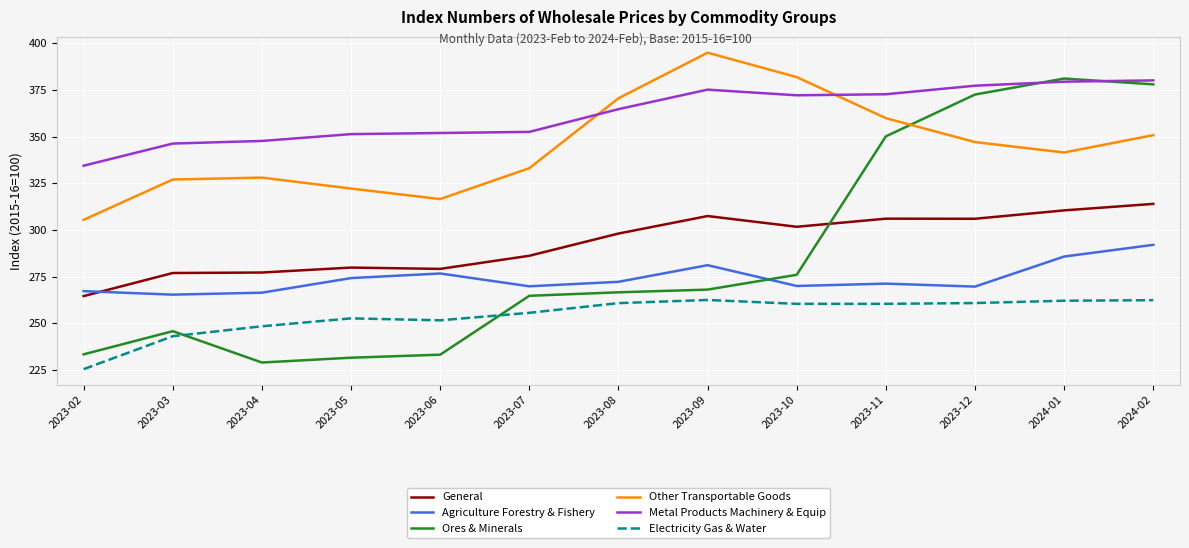

Between 2023-05 and 2023-10, which series saw the biggest shift?

Other Transportable Goods